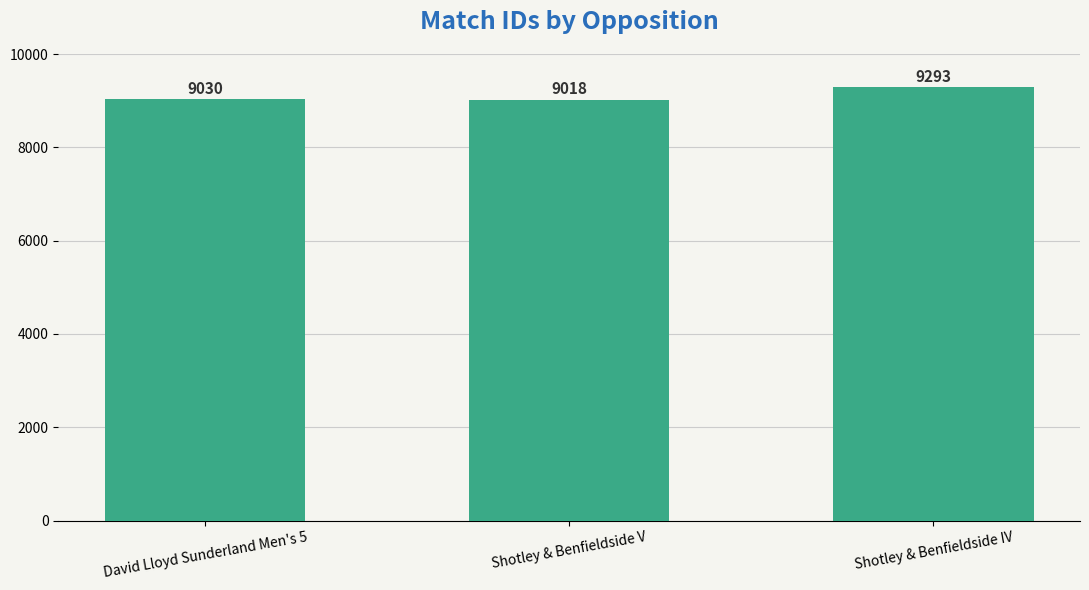

List the labels in order of value, smallest first.

Shotley & Benfieldside V, David Lloyd Sunderland Men's 5, Shotley & Benfieldside IV